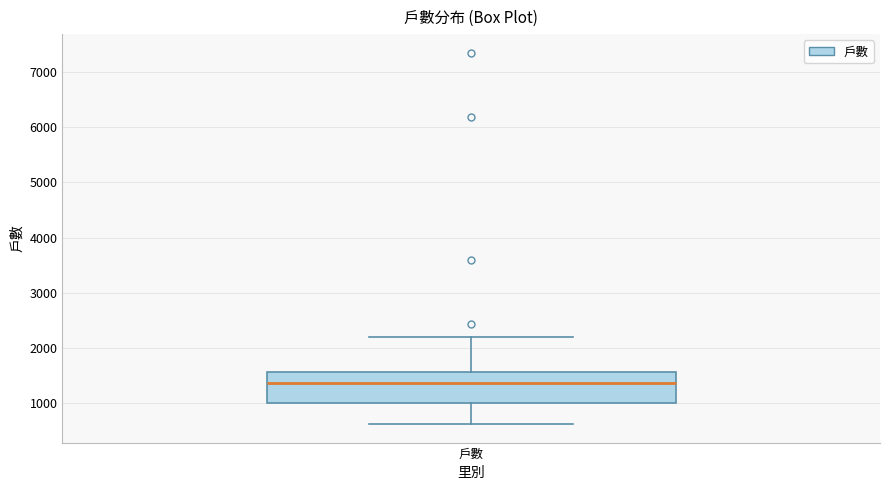

Transcribe this box plot: give where the median line is, the range the box spans, and where the two whiskers end, as read against the y-axis. The values are not printed on the chart, so give them approximately, as read against the axis.

median 1400, box 1000 to 1600, whiskers 600 to 2200